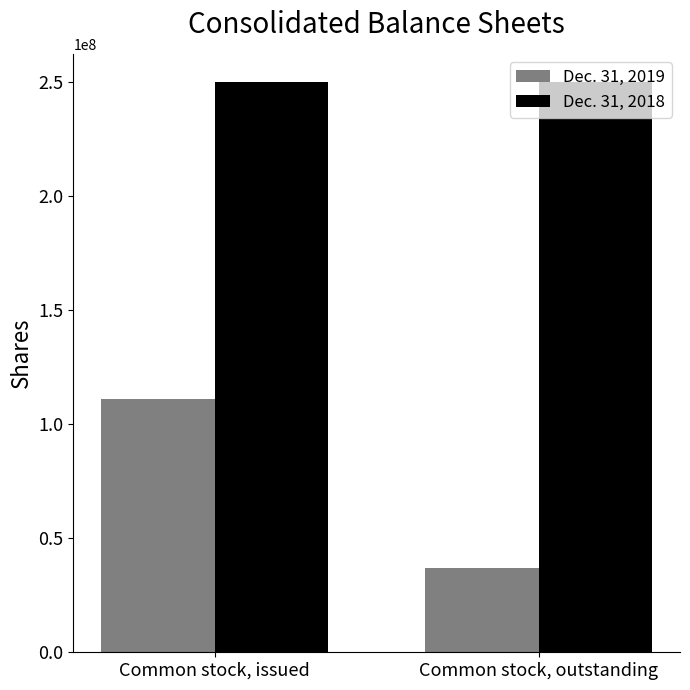

How many groups of bars are there?

2